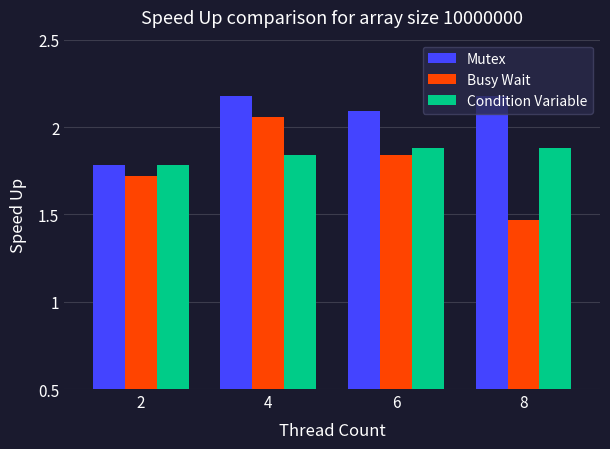

What is the sum of the Mutex values at 8 and 2?

4.0